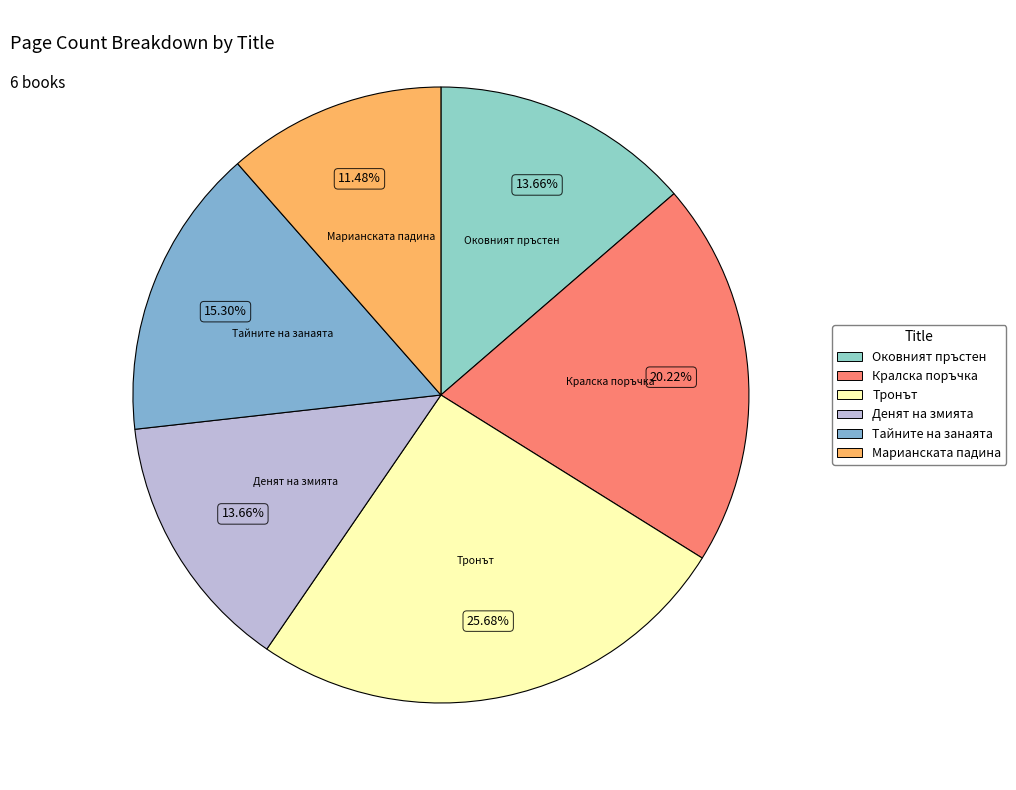

Which slice is the smallest?

Марианската падина